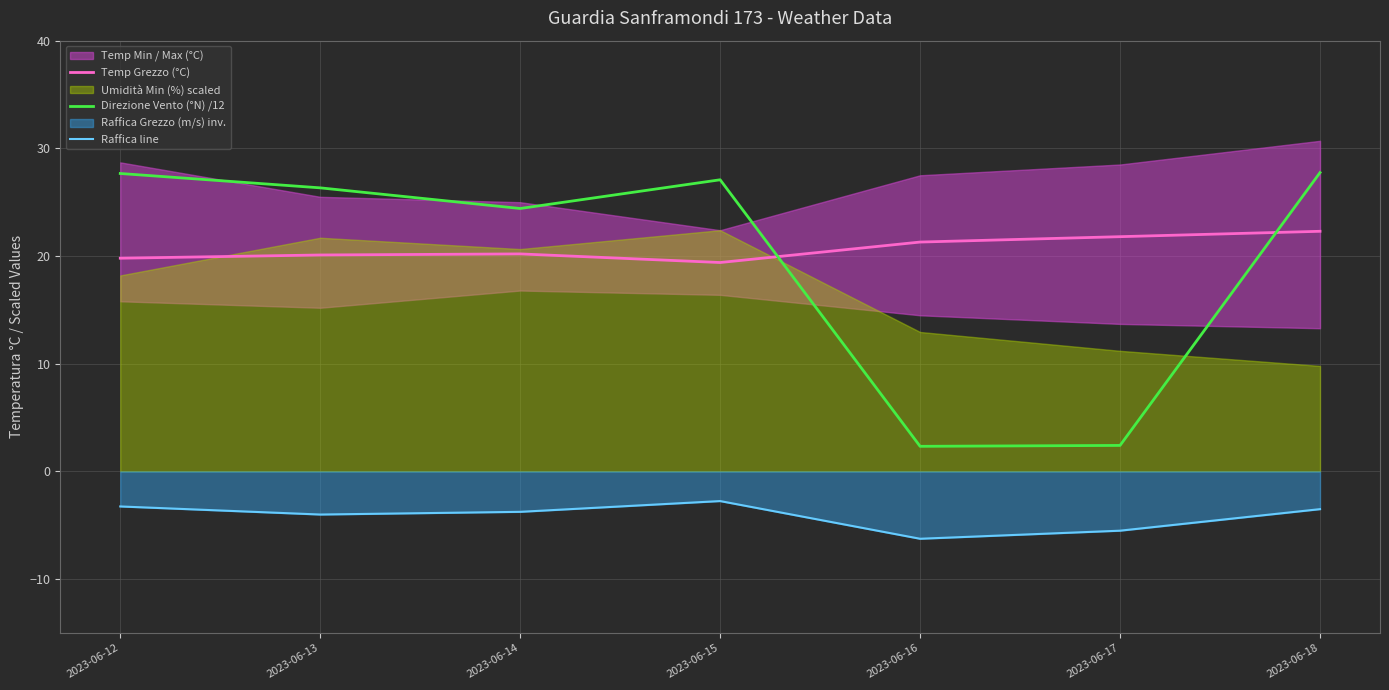

Which series has the largest range (max minus min)?

Direzione Vento (°N) /12